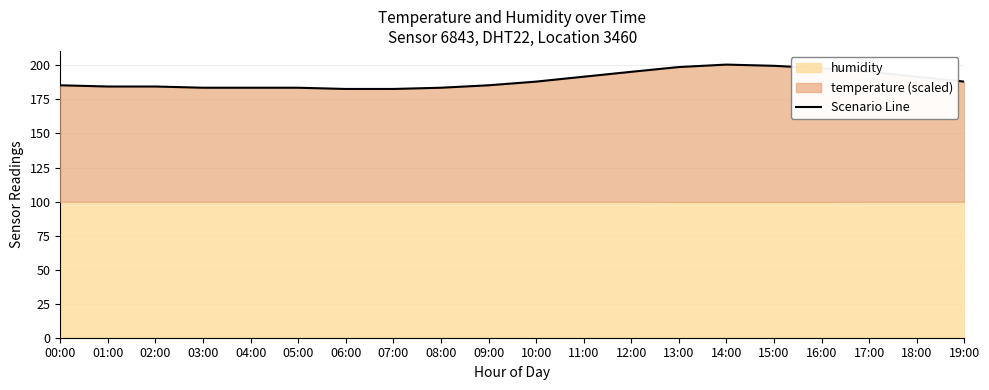

What is the sum of all values?

3786.8